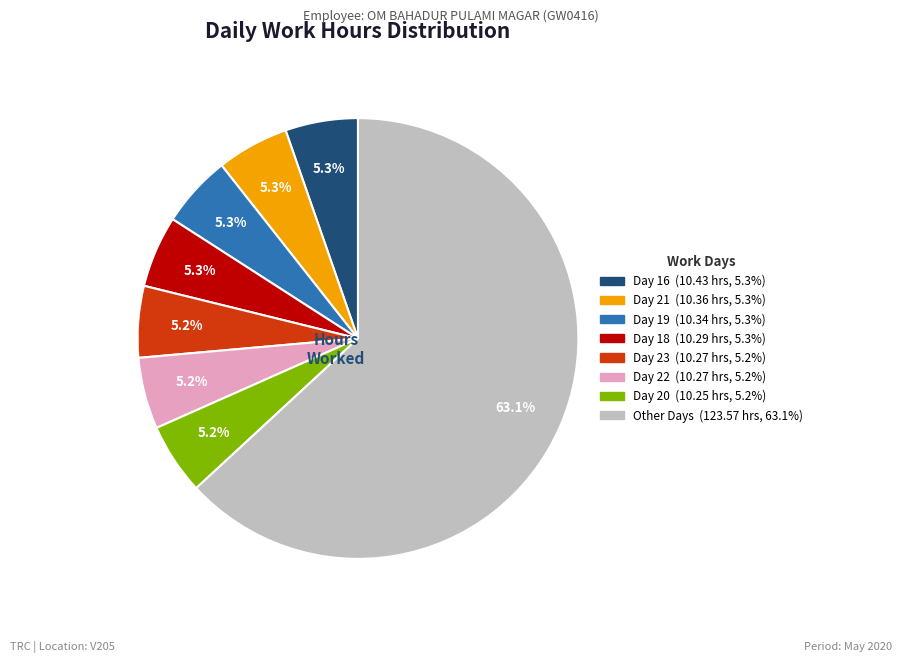

Is there any slice that represents more than half of the pie?

Yes